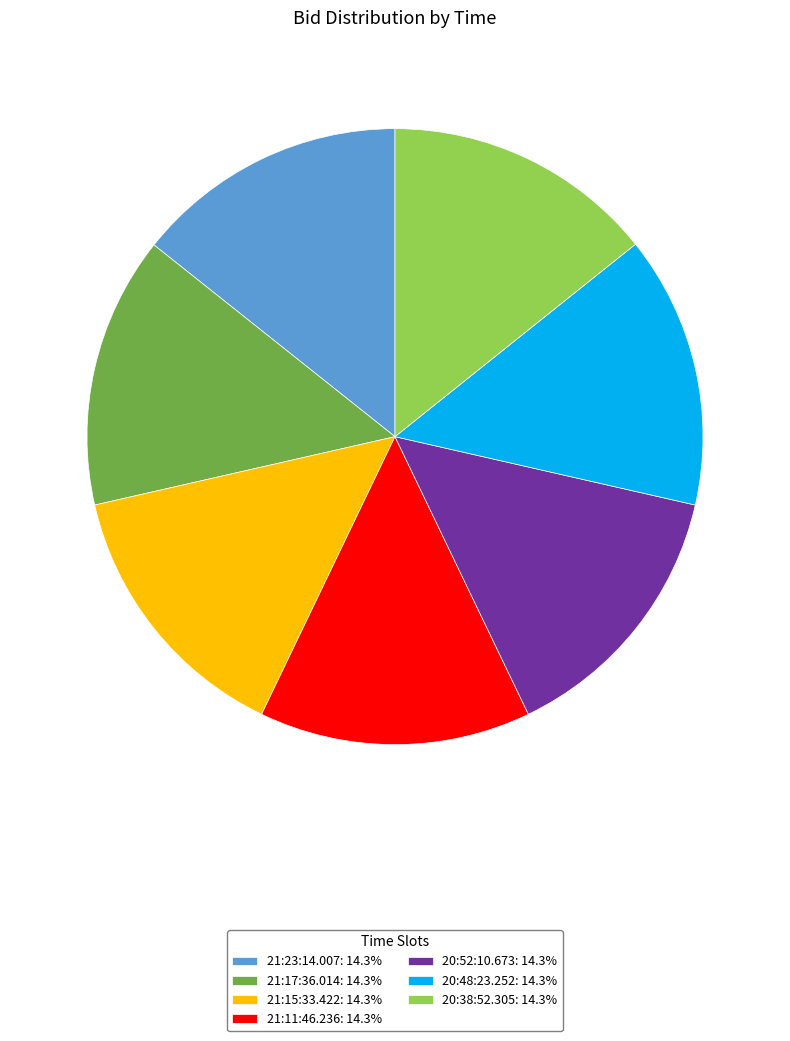

What is the ratio of the value at 20:52:10.673: 14.3% to the value at 20:38:52.305: 14.3%?

1.0